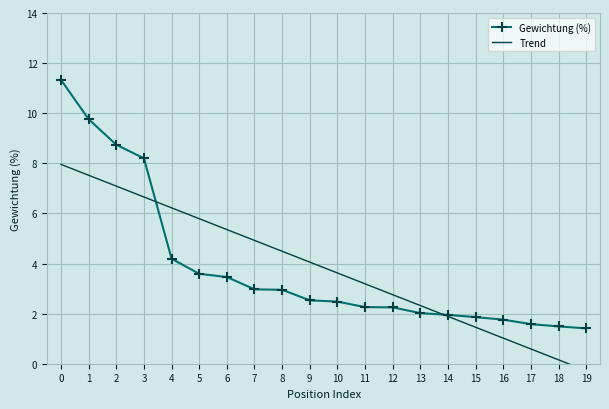

What is the smallest value displayed?

1.4